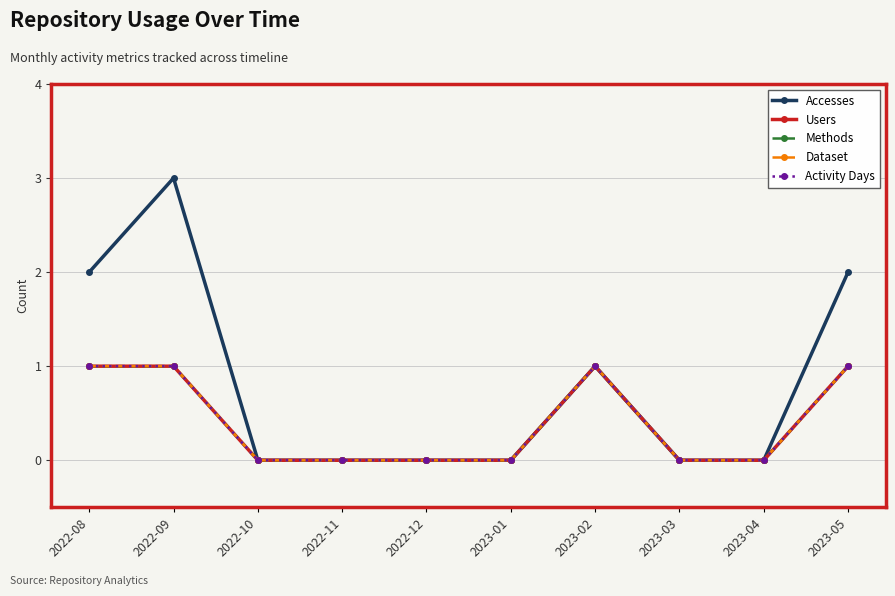

Reading right to left, list all the values displayed in this chart.

Accesses: 2023-05=2	2023-04=0	2023-03=0	2023-02=1	2023-01=0	2022-12=0	2022-11=0	2022-10=0	2022-09=3	2022-08=2
Users: 2023-05=1	2023-04=0	2023-03=0	2023-02=1	2023-01=0	2022-12=0	2022-11=0	2022-10=0	2022-09=1	2022-08=1
Methods: 2023-05=1	2023-04=0	2023-03=0	2023-02=1	2023-01=0	2022-12=0	2022-11=0	2022-10=0	2022-09=1	2022-08=1
Dataset: 2023-05=1	2023-04=0	2023-03=0	2023-02=1	2023-01=0	2022-12=0	2022-11=0	2022-10=0	2022-09=1	2022-08=1
Activity Days: 2023-05=1	2023-04=0	2023-03=0	2023-02=1	2023-01=0	2022-12=0	2022-11=0	2022-10=0	2022-09=1	2022-08=1